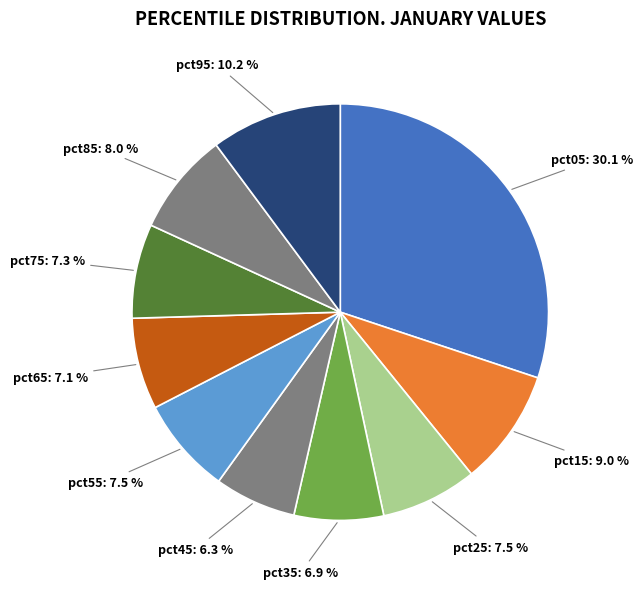

Do pct75 and pct95 together represent more than half of the pie?

No